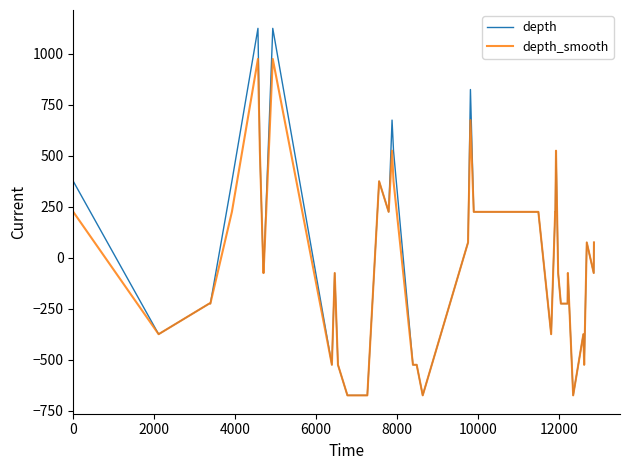

What is the difference between the second highest and minimum values in the depth series?

1800